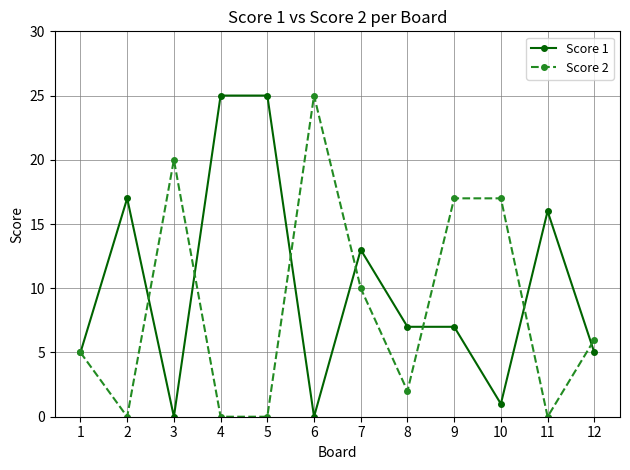

What are all the series names shown in the legend?

Score 1, Score 2